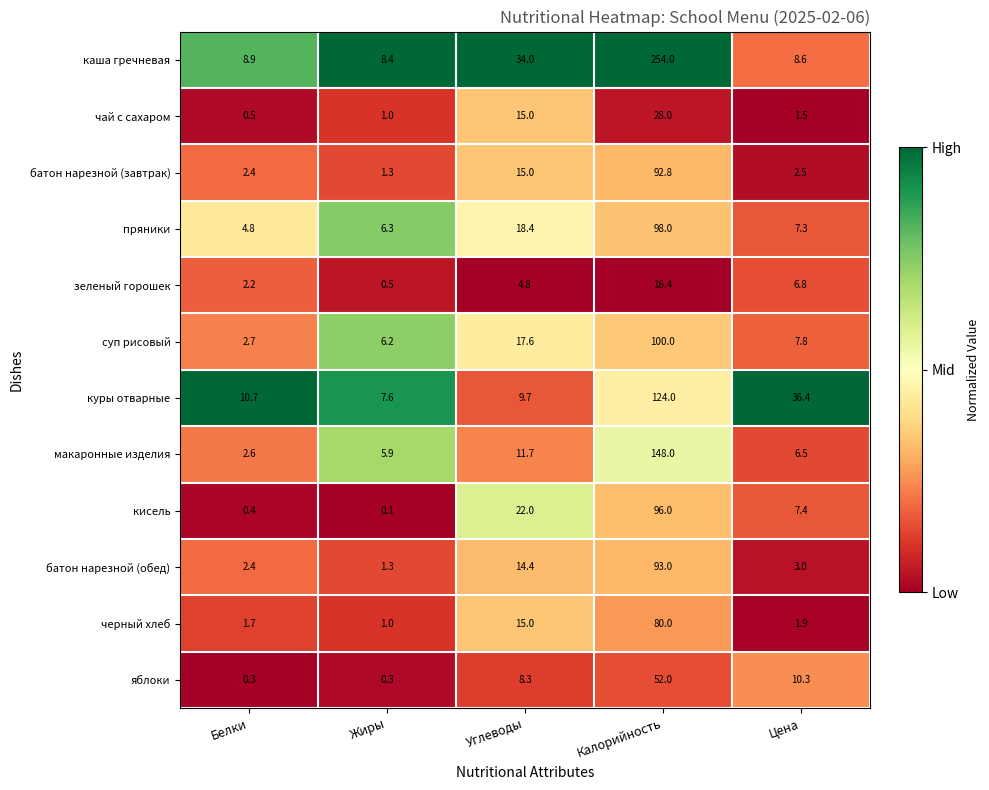

What is the difference between the highest and lowest values at Жиры?

8.3